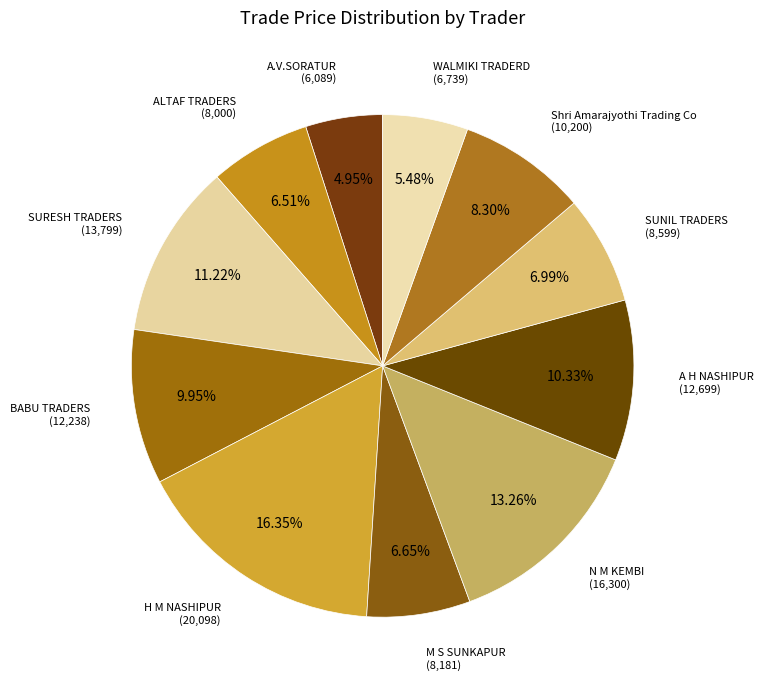

Count the number of slices in the pie.

11